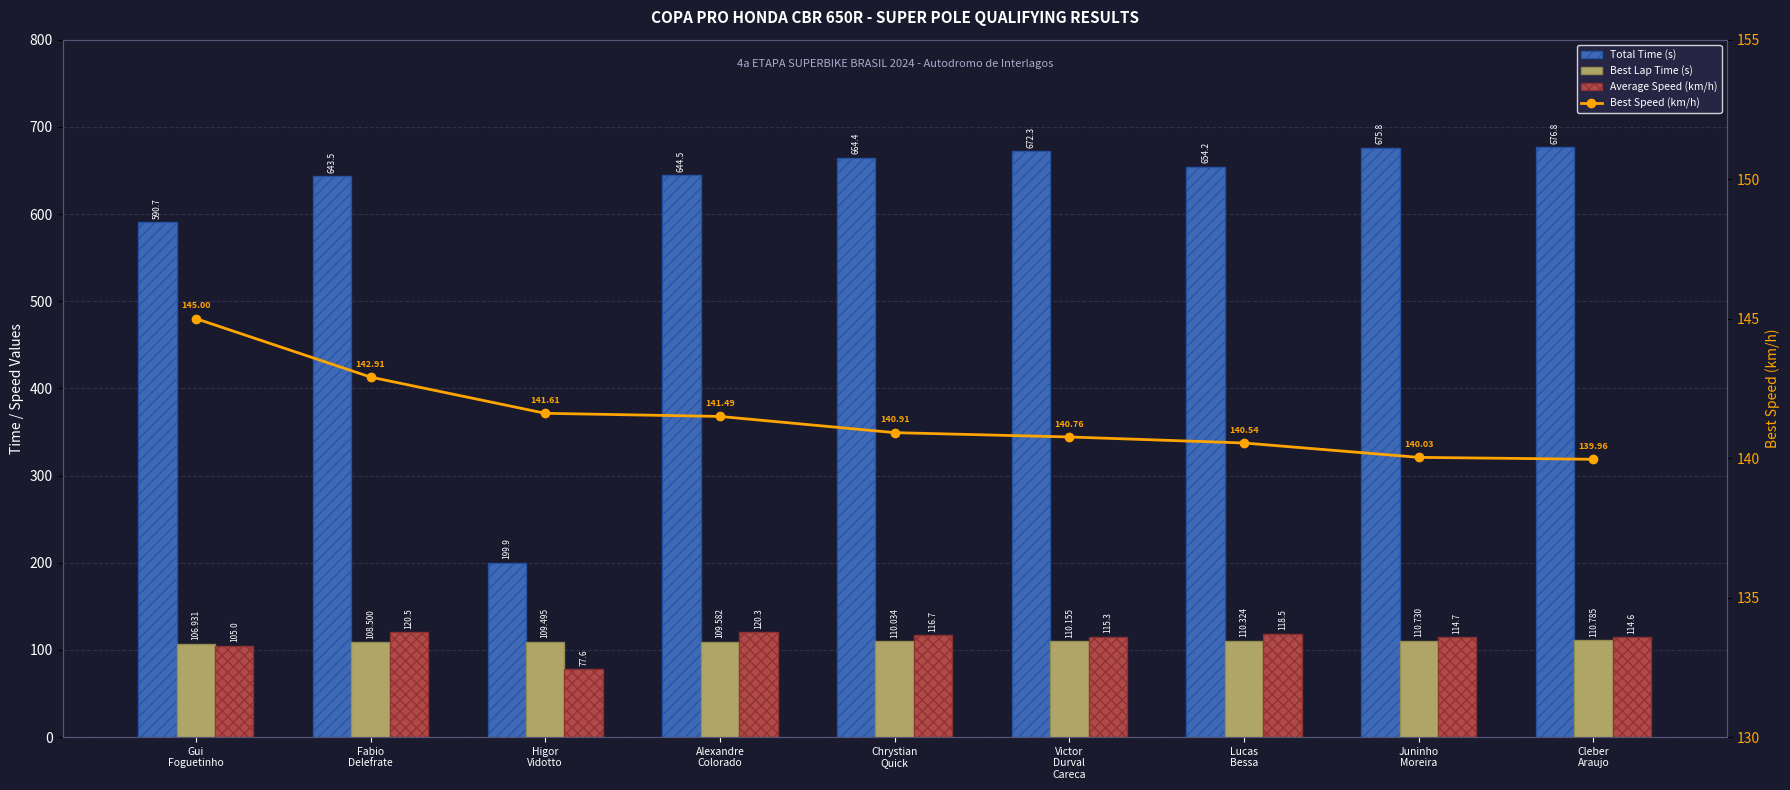

What are all the series names shown in the legend?

Total Time (s), Best Lap Time (s), Average Speed (km/h), Best Speed (km/h)